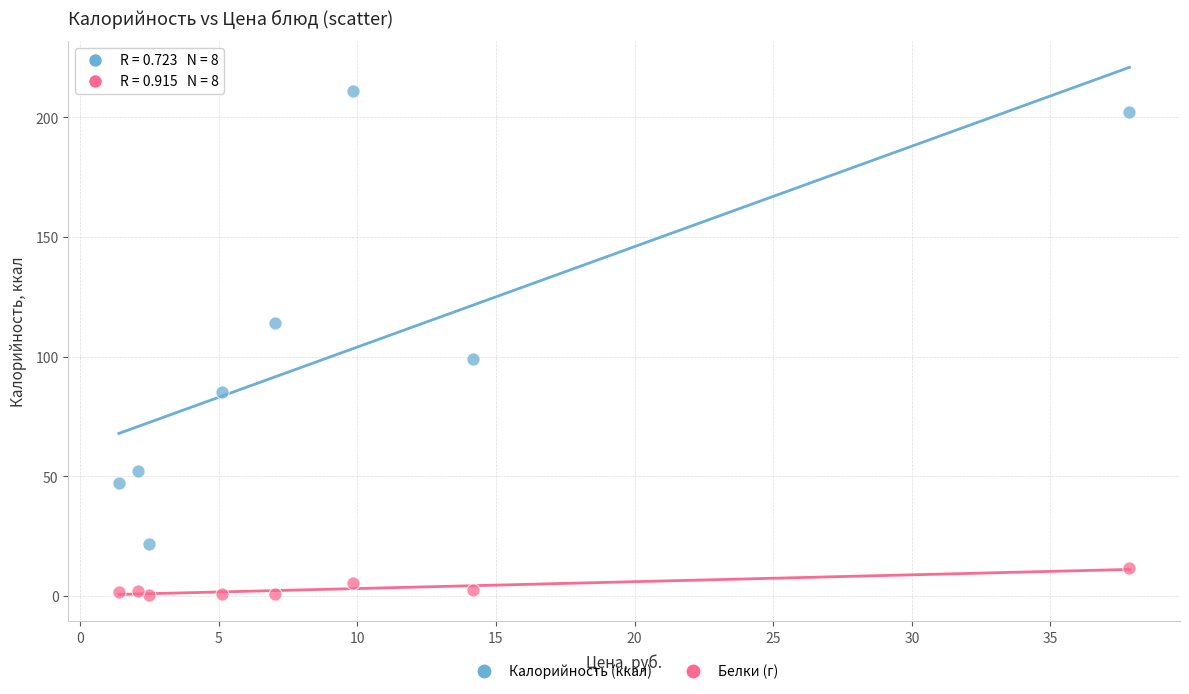

What are all the series names shown in the legend?

Калорийность (ккал), Белки (г)